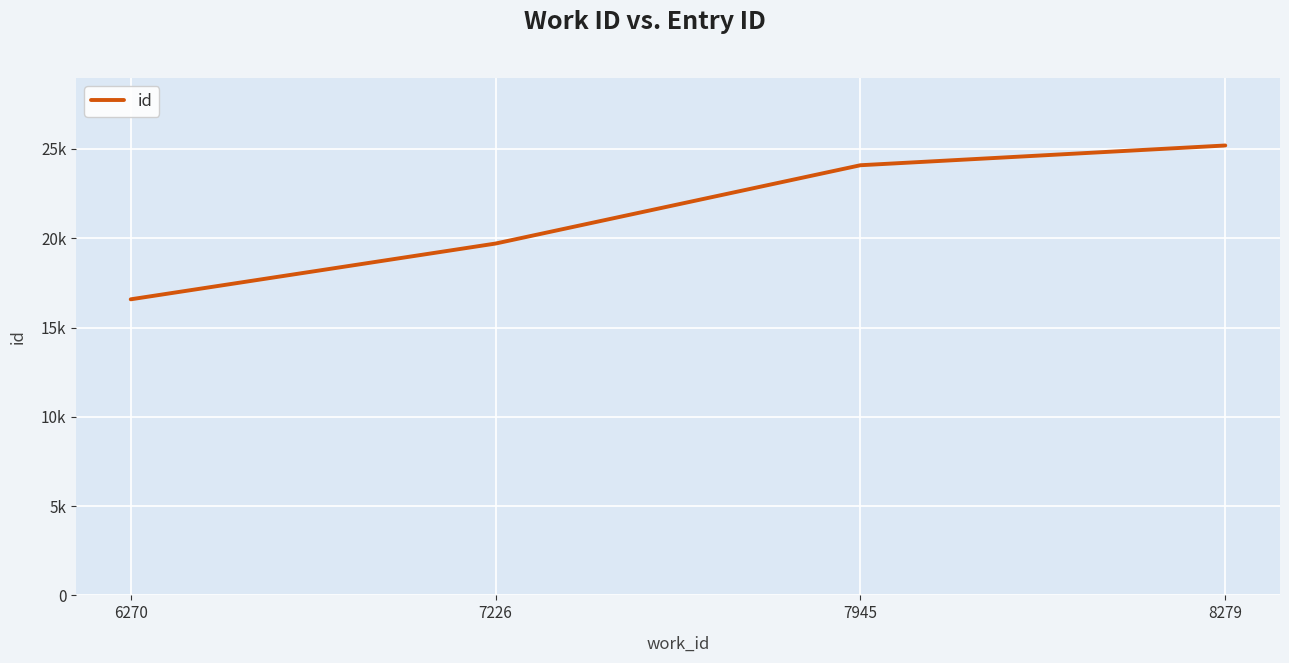

Does the chart have visible grid lines?

Yes